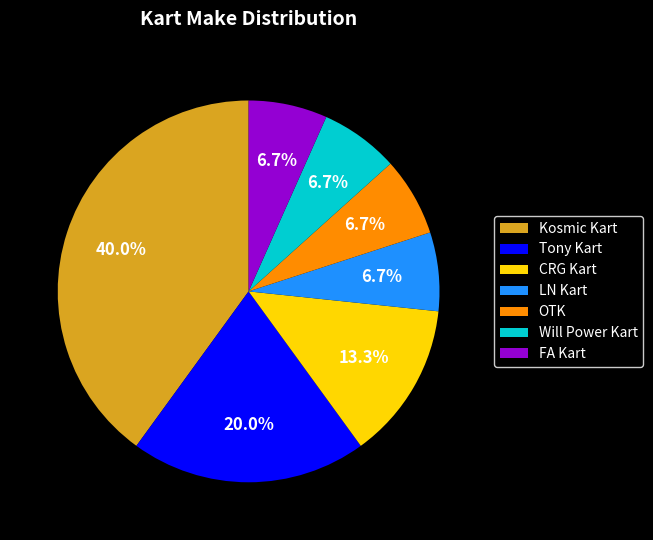

What is the largest slice in the pie chart?

Kosmic Kart